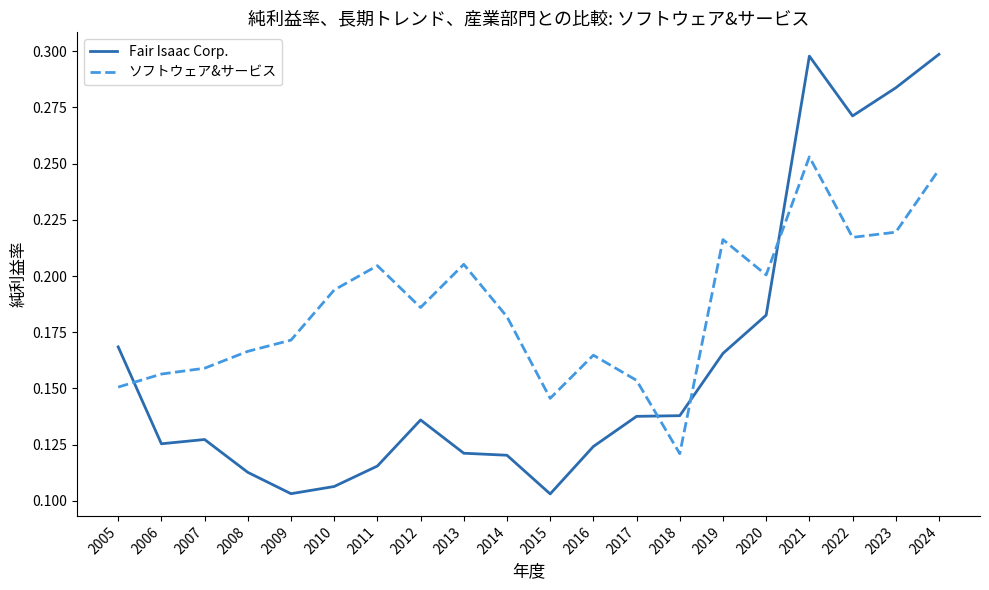

How many times do ソフトウェア&サービス and Fair Isaac Corp. cross each other?

4